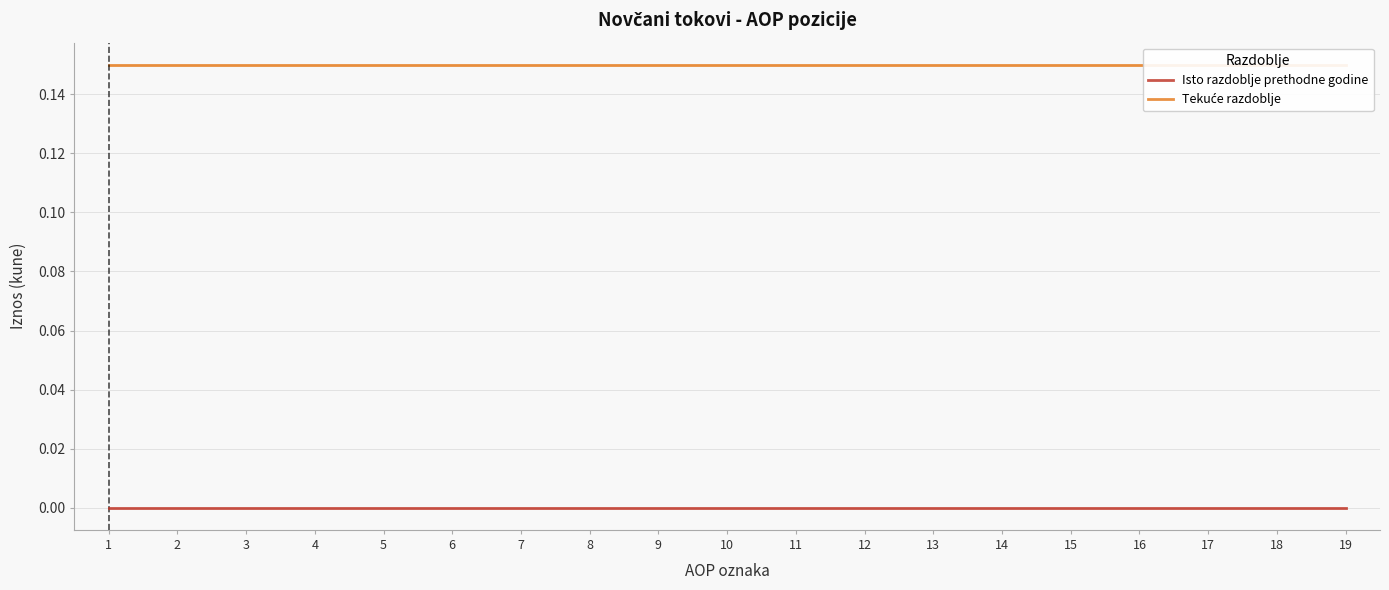

Rank the series by their average value, from highest to lowest.

Tekuće razdoblje, Isto razdoblje prethodne godine